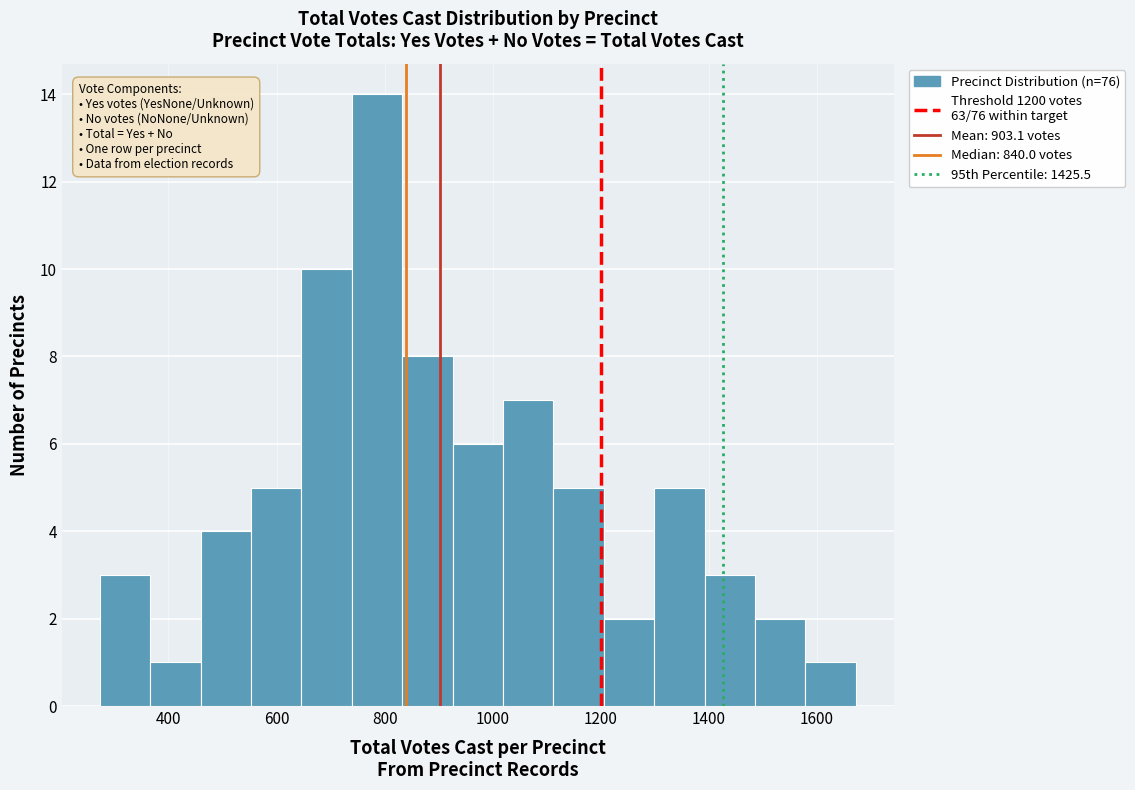

Reading left to right, list every bar in this chart as the range it spans on the x-axis followed by its height. Neither the bar edges nor the heights are printed on the chart, so give them approximately, as read against the axes.

280 to 360: 3
360 to 460: 1
460 to 560: 4
560 to 640: 5
640 to 740: 10
740 to 840: 14
840 to 920: 8
920 to 1020: 6
1020 to 1120: 7
1120 to 1200: 5
1200 to 1300: 2
1300 to 1400: 5
1400 to 1480: 3
1480 to 1580: 2
1580 to 1680: 1